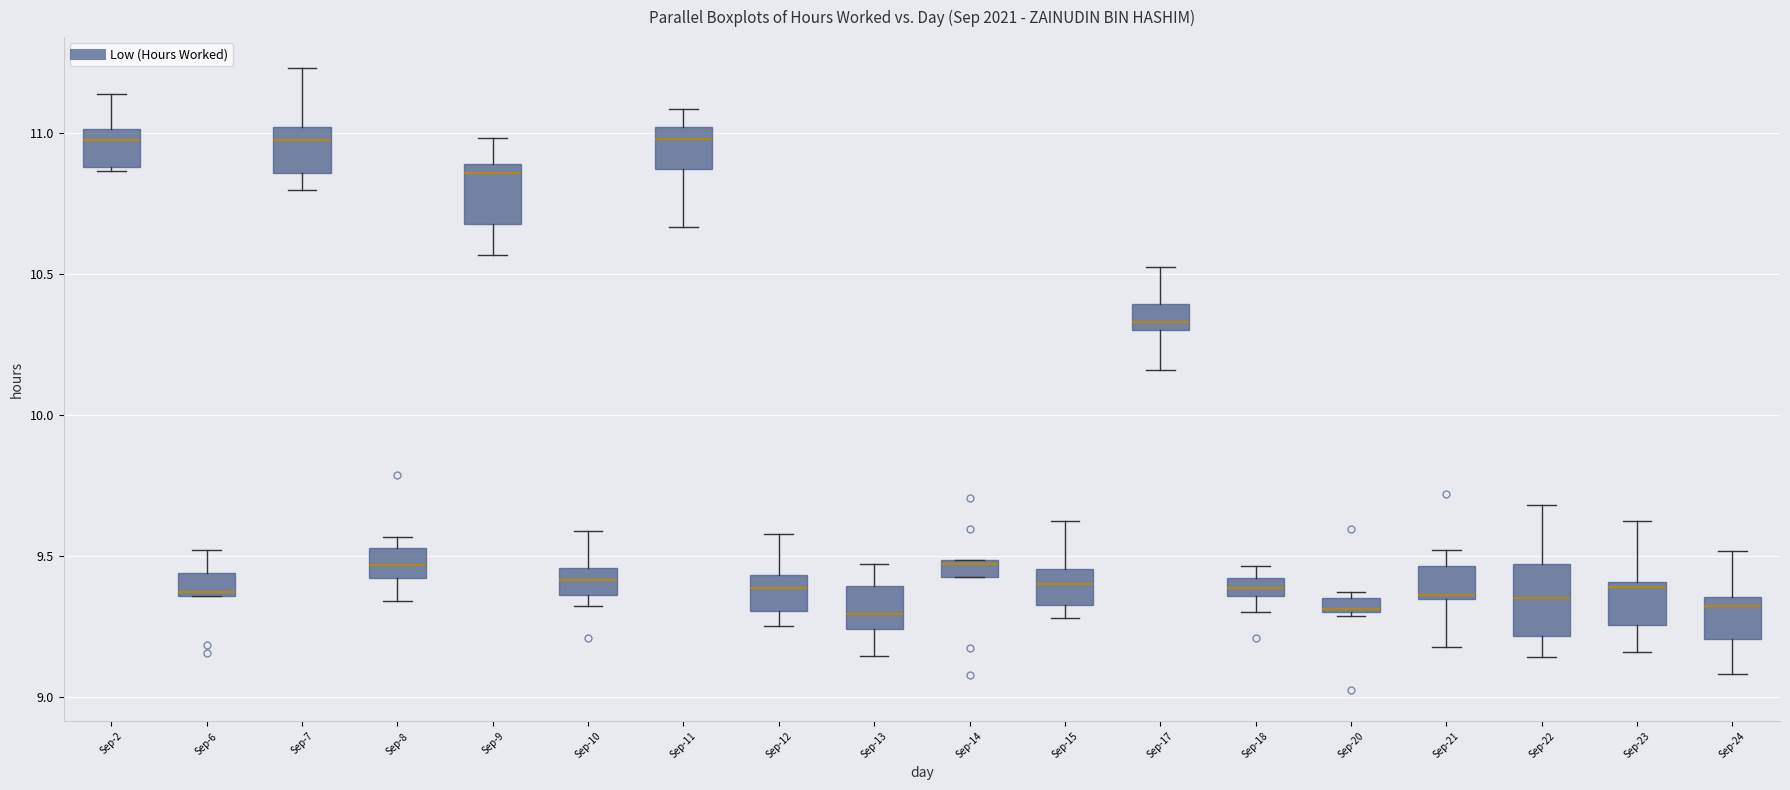

Where does the lower whisker of the box for Sep-11 end on the y-axis? The values are not printed on the chart, so give them approximately, as read against the axis.

10.65